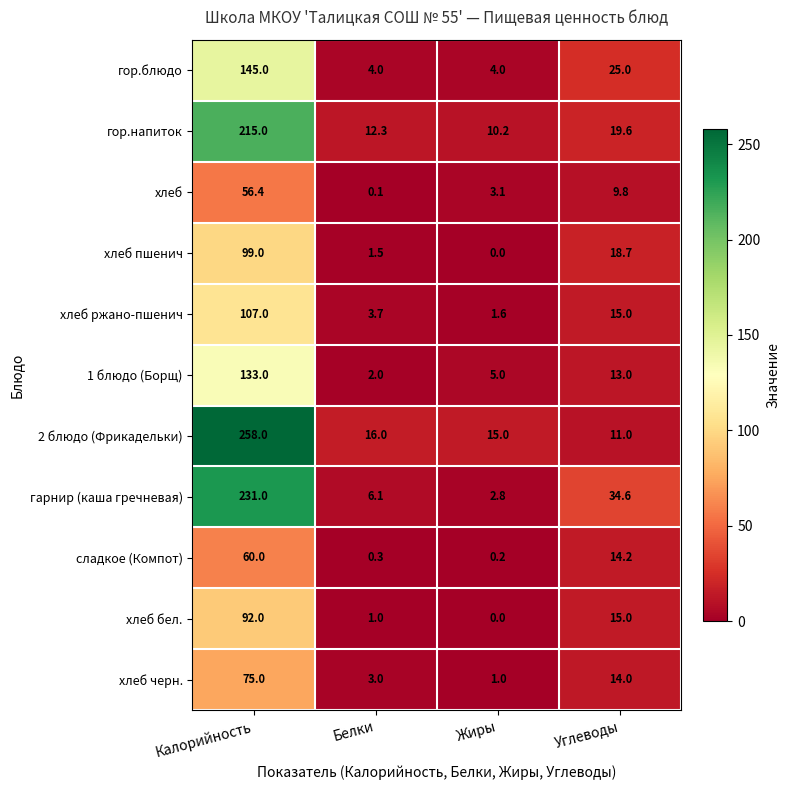

Which series changed the most between Калорийность and Углеводы?

2 блюдо (Фрикадельки)